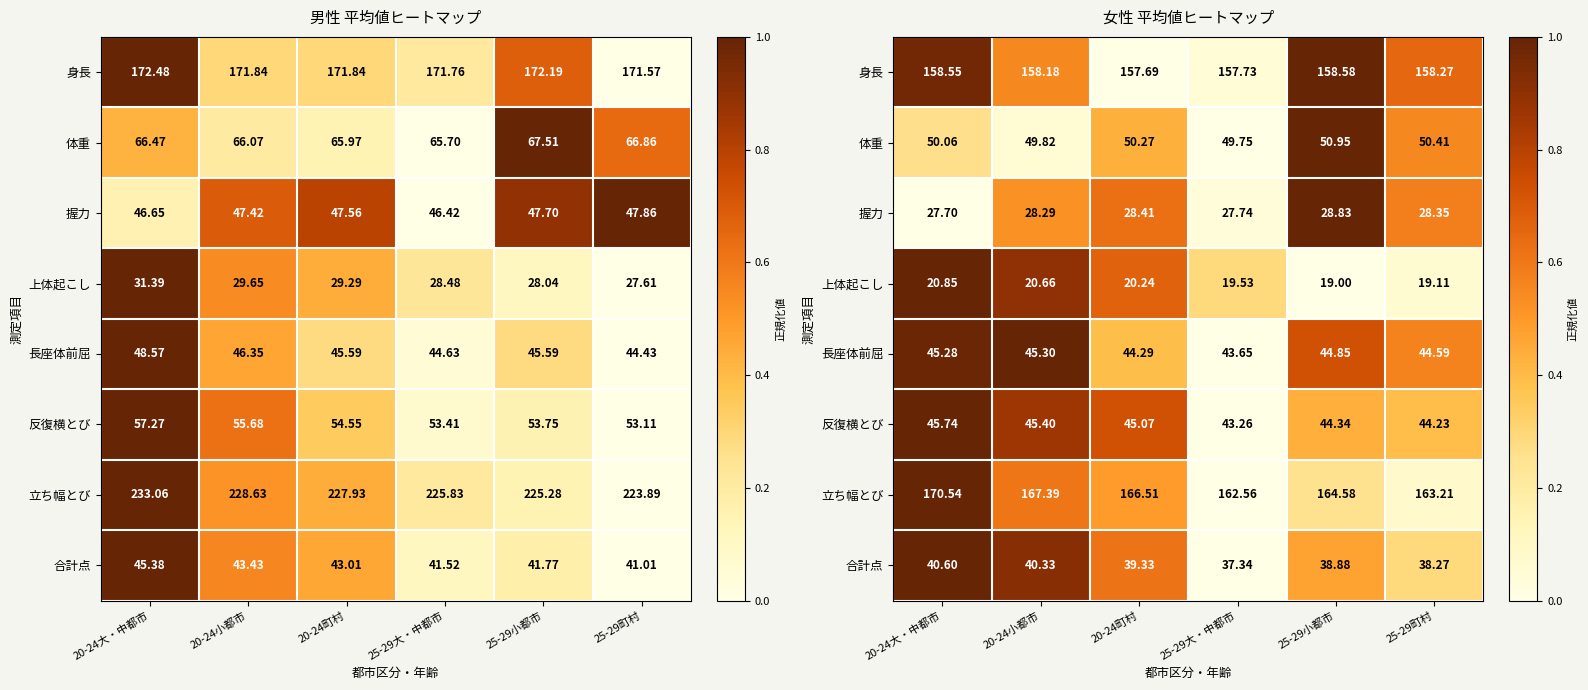

What is the difference between the maximum and minimum values in the 立ち幅とび series?

1.0